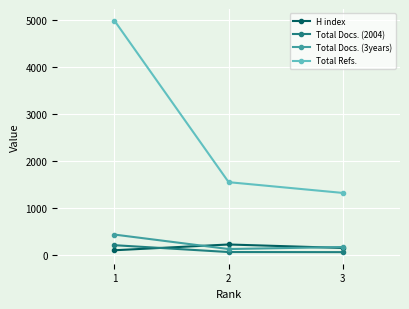

What is the minimum value for Total Refs.?

1325